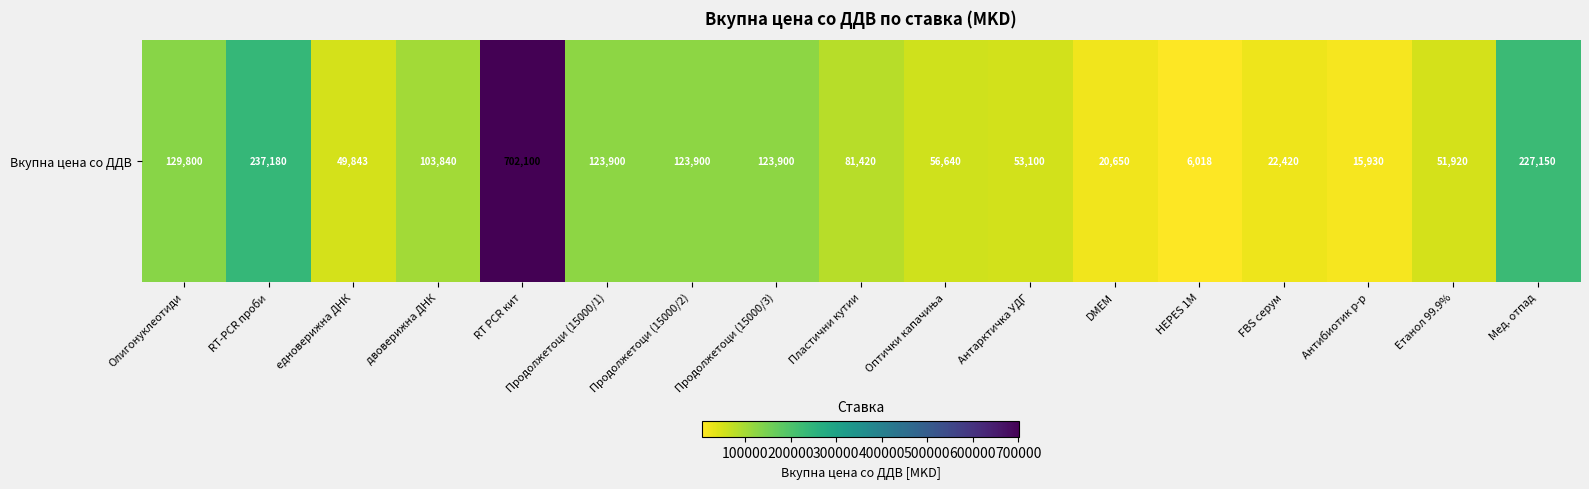

Which label corresponds to the smallest value in the chart?

HEPES 1M